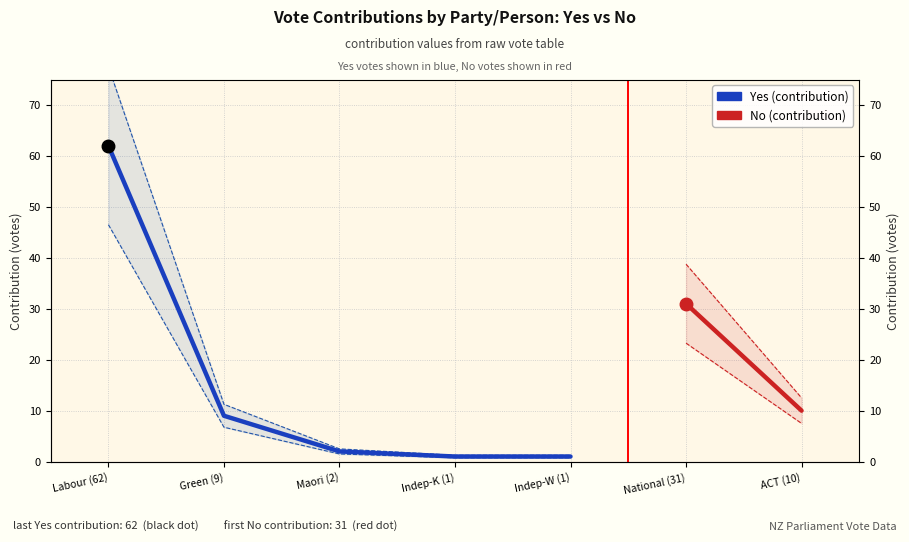

List the labels in order of value, smallest first.

Indep-K (1), Indep-W (1), Maori (2), Green (9), Labour (62)